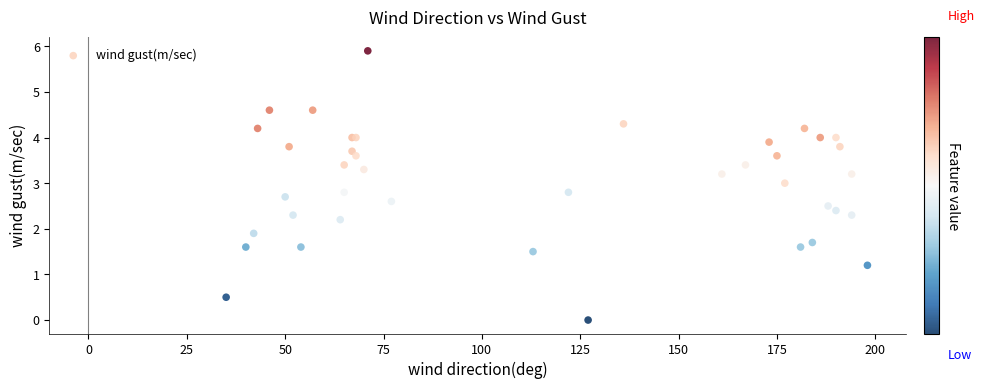

What Y value in the scatter plot is closest to 2?

1.9